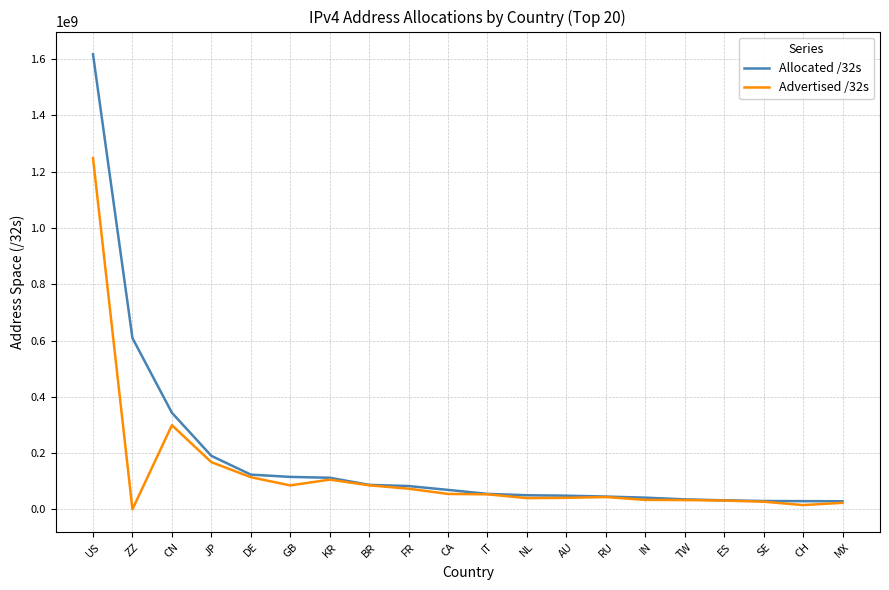

Is the value of Advertised /32s at KR greater than the value of Allocated /32s at ZZ?

No